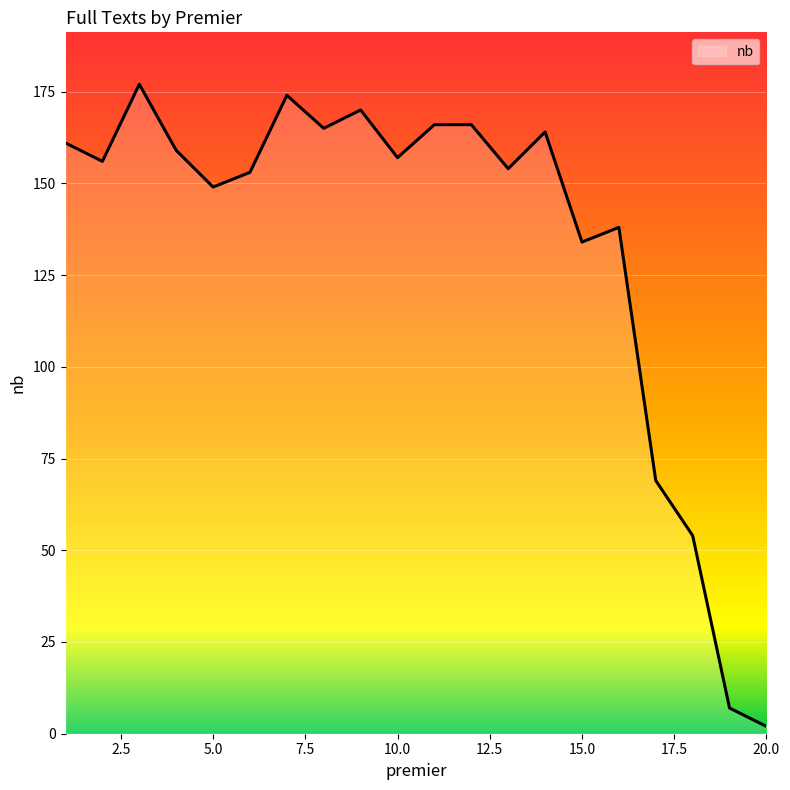

What is the maximum value shown in the chart?

177